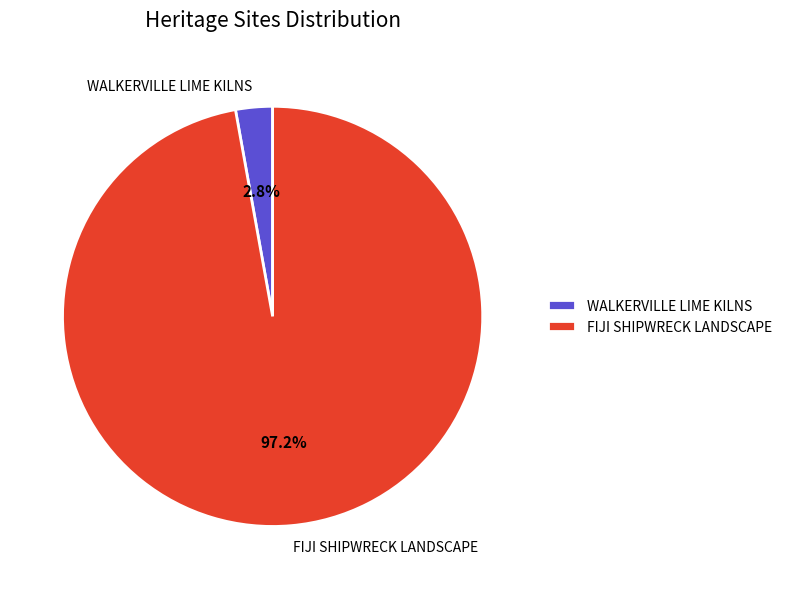

Which has a higher value, FIJI SHIPWRECK LANDSCAPE or WALKERVILLE LIME KILNS?

FIJI SHIPWRECK LANDSCAPE